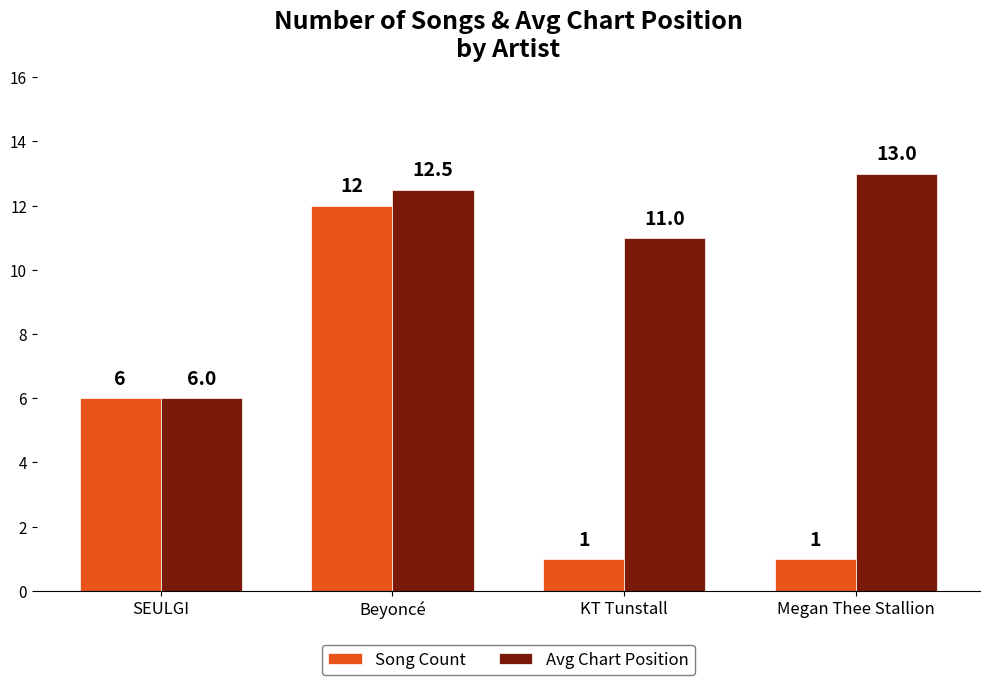

Reading left to right, extract all data points from this chart.

Song Count: 6.0	12.0	1.0	1.0
Avg Chart Position: 6.0	12.5	11.0	13.0